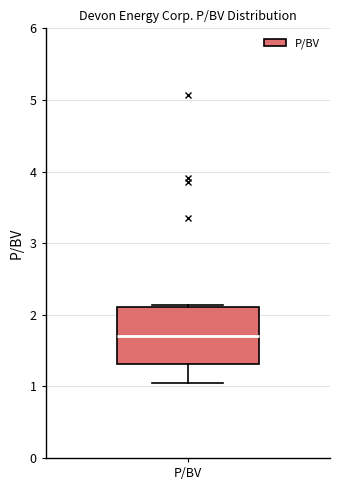

Transcribe this box plot: give where the median line is, the range the box spans, and where the two whiskers end, as read against the y-axis. The values are not printed on the chart, so give them approximately, as read against the axis.

median 1.7, box 1.3 to 2.1, whiskers 1.1 to 2.1 (just above the box's upper edge)